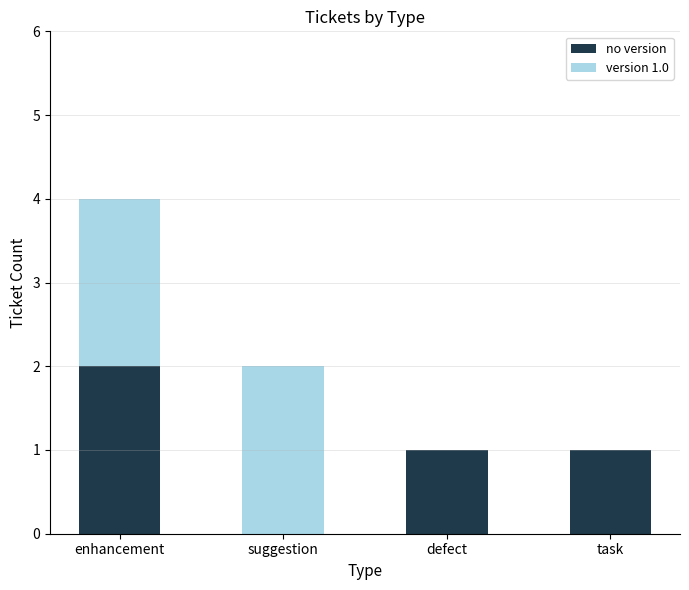

At which category is the sum across all series the highest?

enhancement